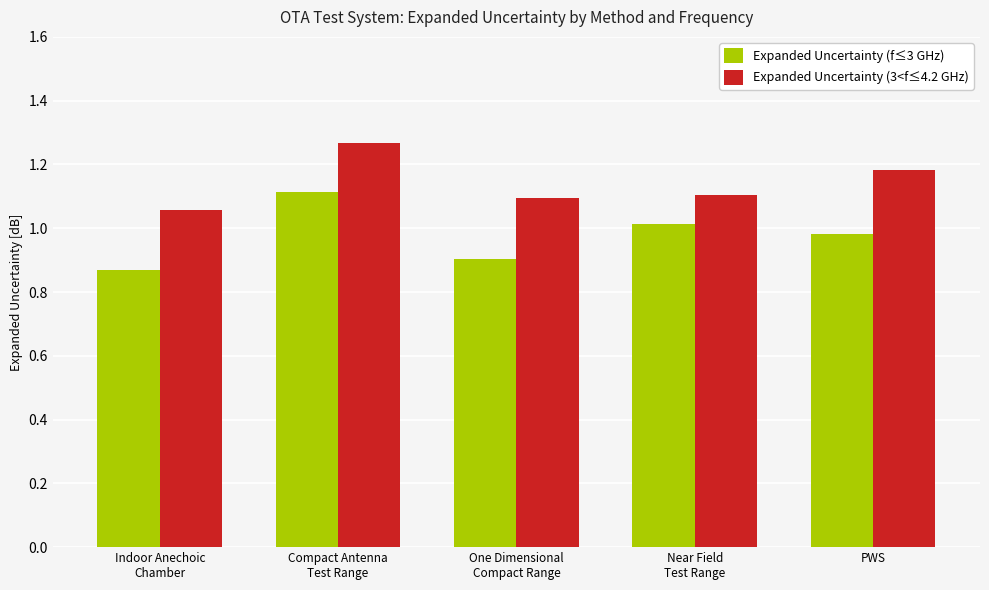

List the labels in order of Expanded Uncertainty (f≤3 GHz) value, largest first.

Compact Antenna
Test Range, Near Field
Test Range, PWS, One Dimensional
Compact Range, Indoor Anechoic
Chamber